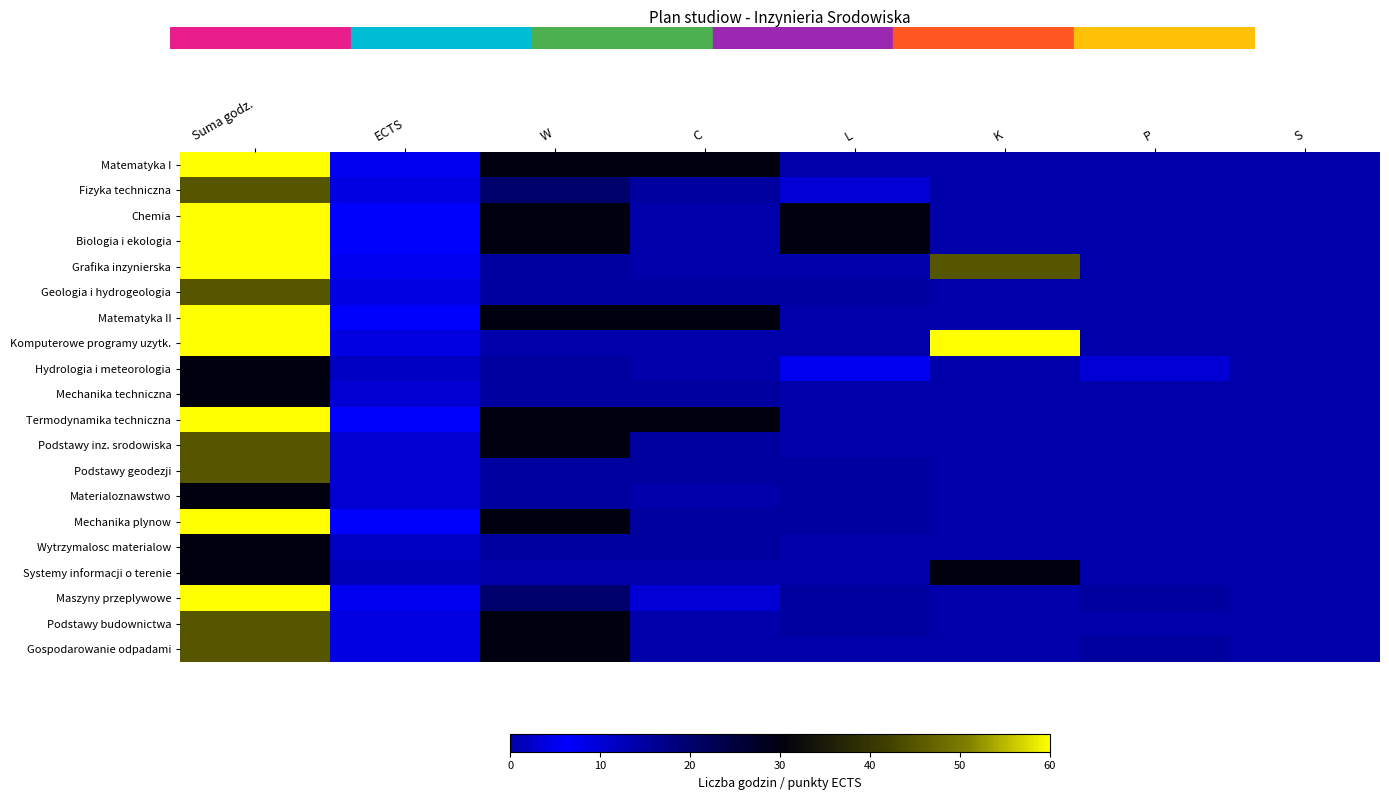

At which category is the sum across all series the highest?

Suma godz.